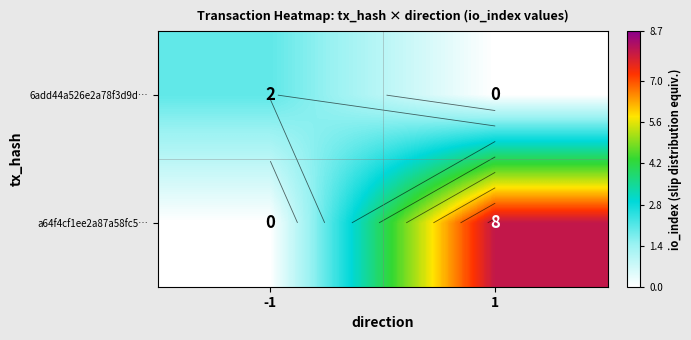

Which has a higher value, 1 or -1?

-1